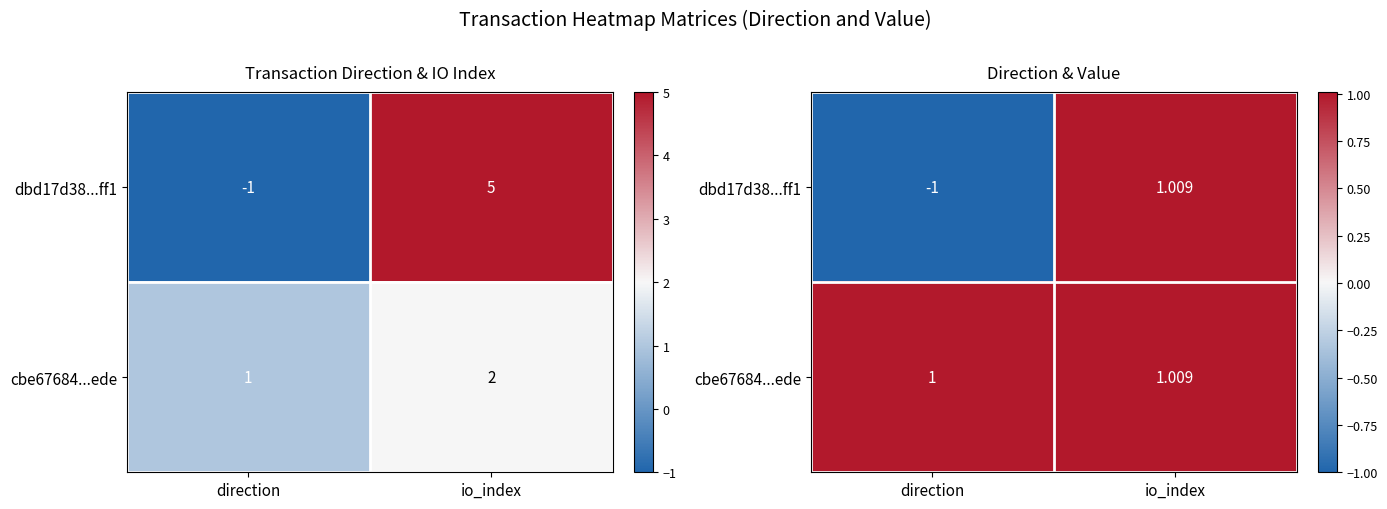

How many categories are shown in the chart?

2